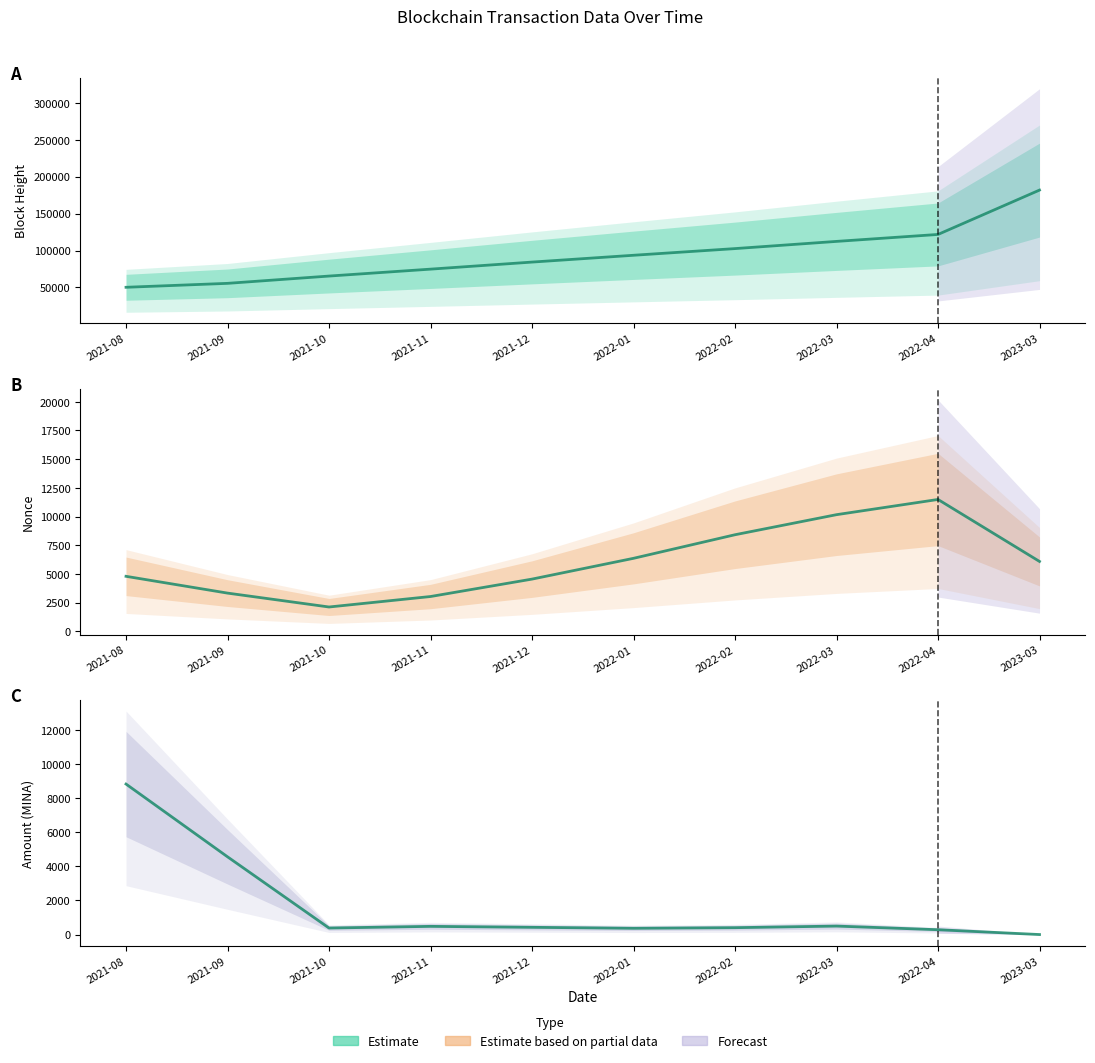

Which has a higher value, 2023-03 or 2021-08?

2023-03